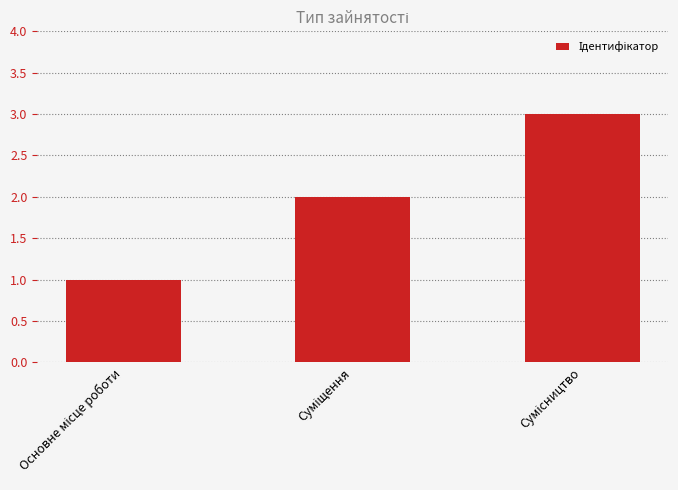

What is the greatest value displayed?

3